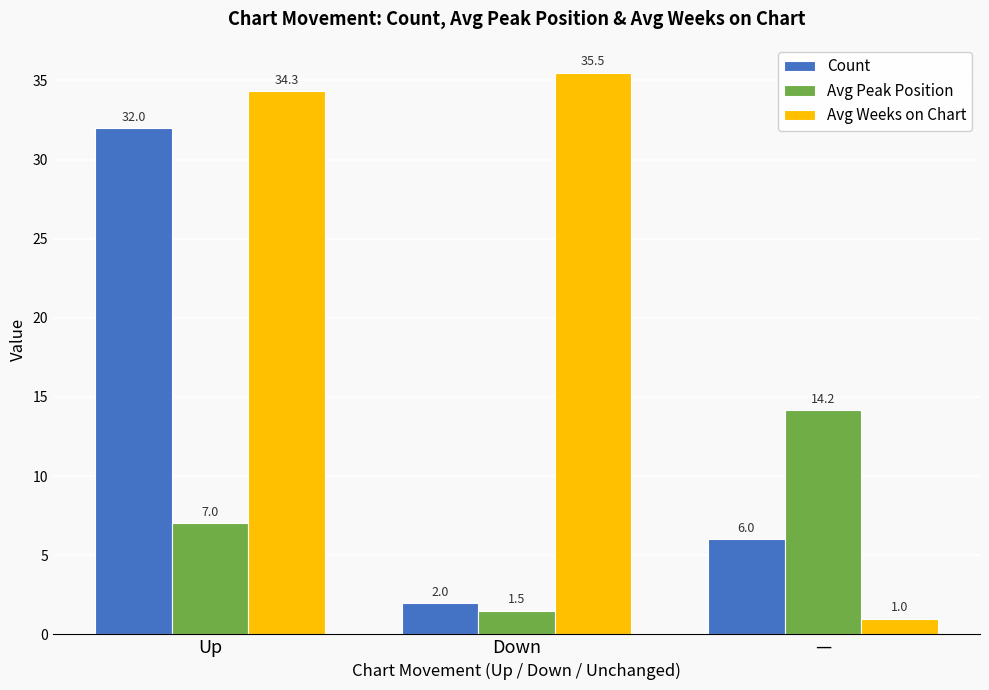

Are the bars horizontal?

No